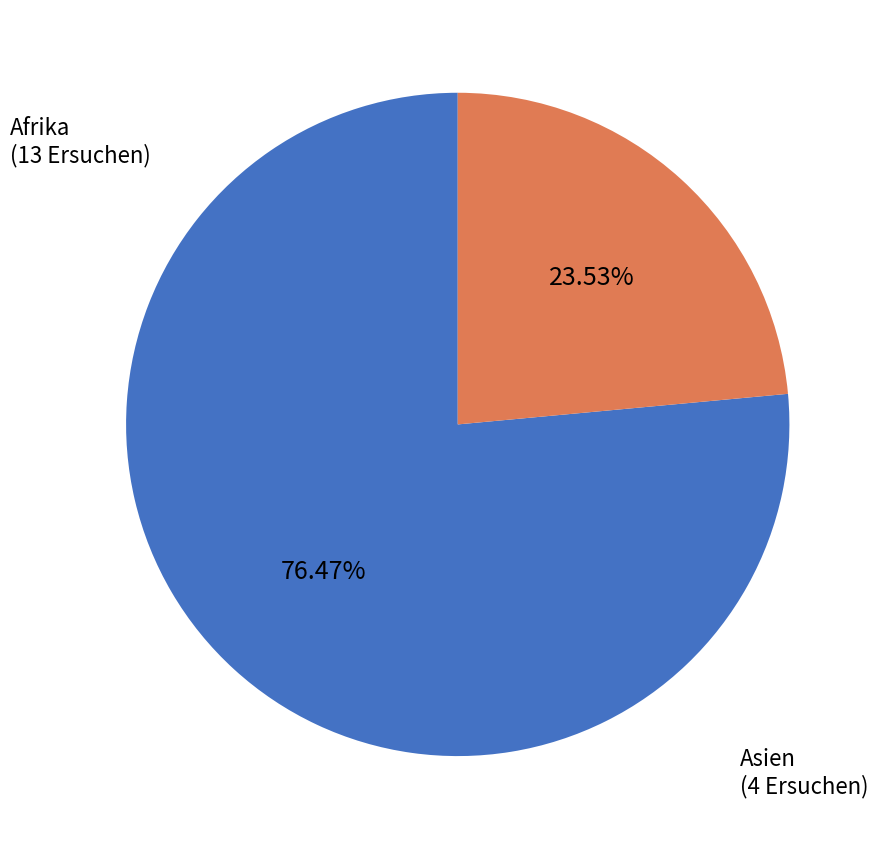

Does any single category account for the majority?

Yes